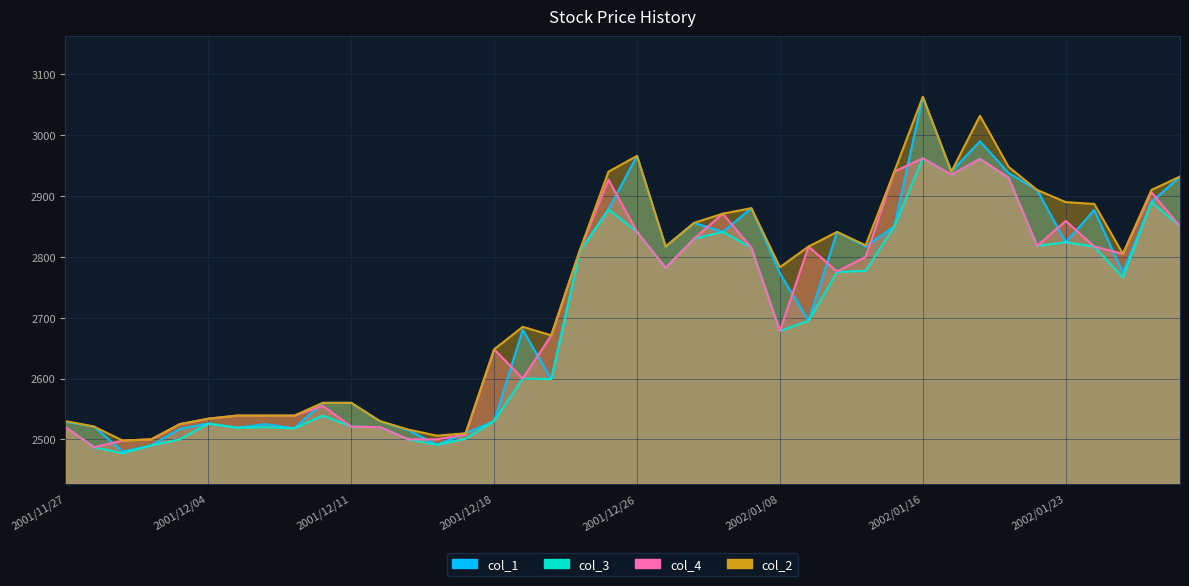

At which label is col_1 closest to 2771?

2002/01/08